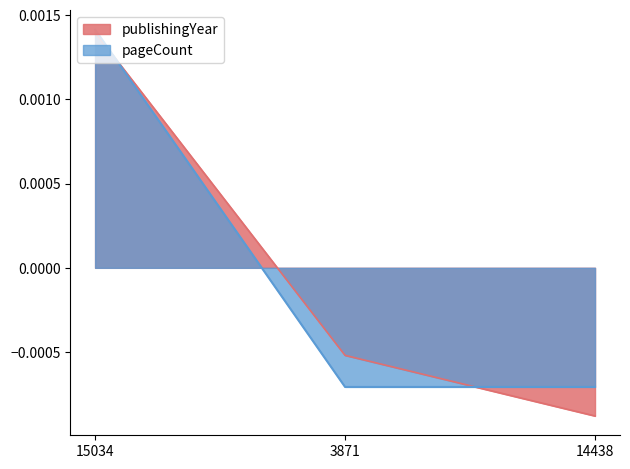

How many pageCount values are between 0 and 1?

1